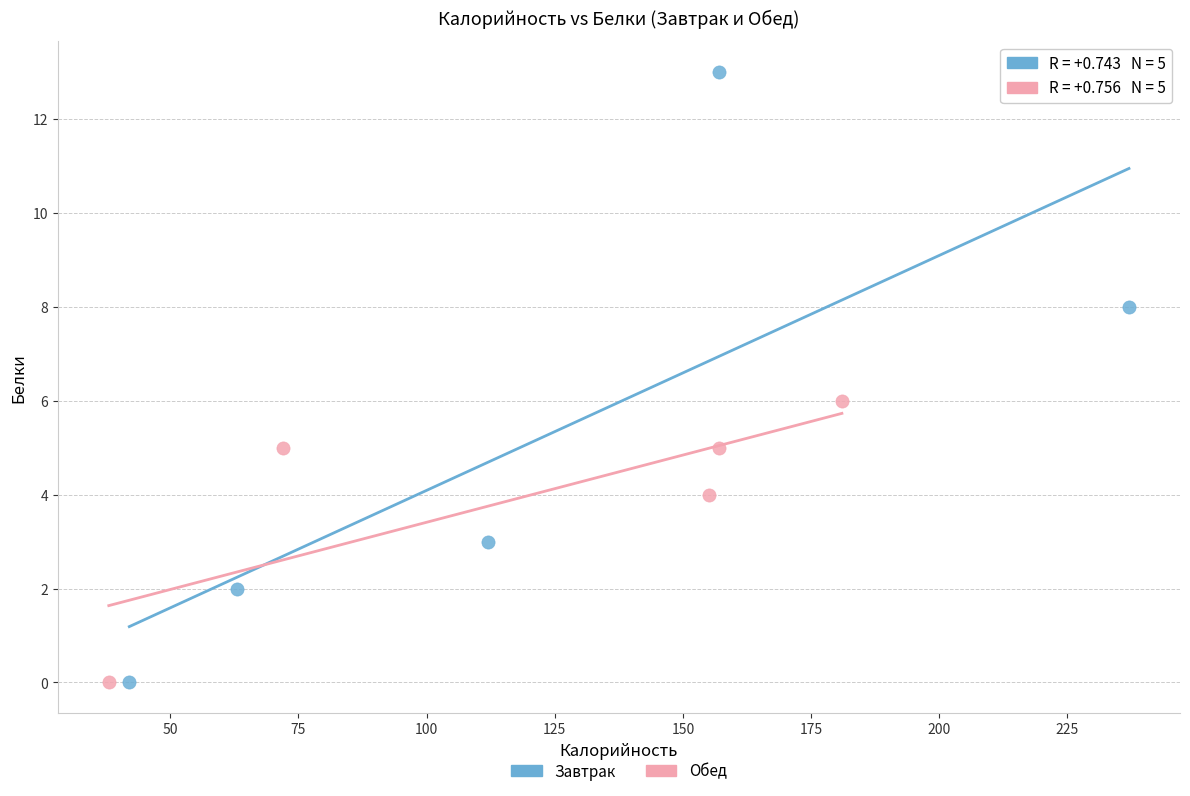

Which series contains the highest Y value?

Завтрак